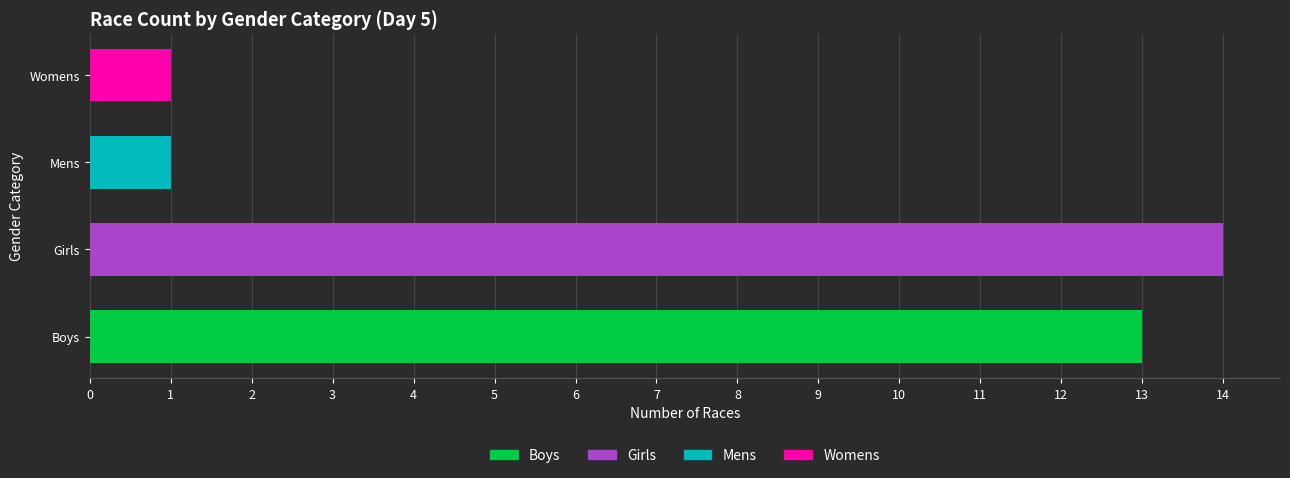

The chart shows a value of 1 at Mens. True or false?

True